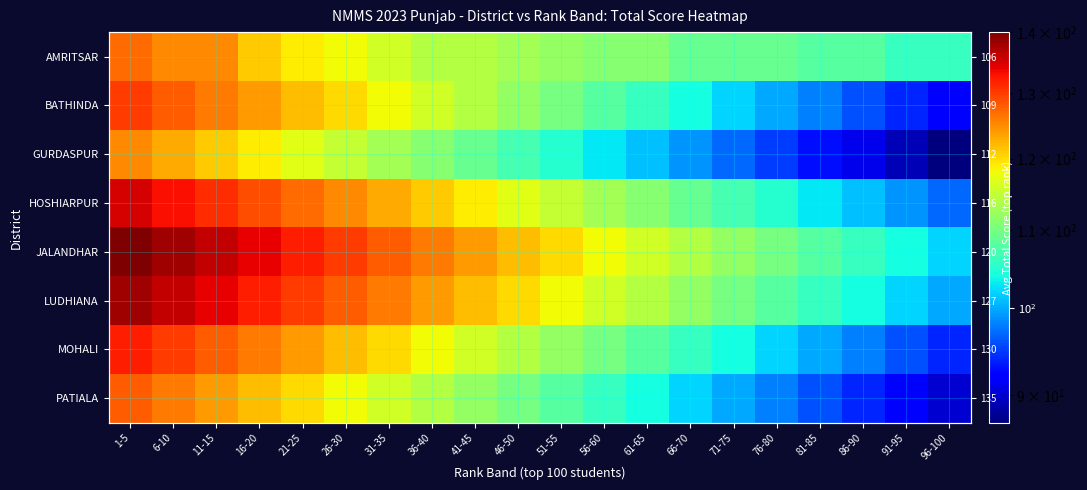

Which series changed the most between 66-70 and 71-75?

BATHINDA